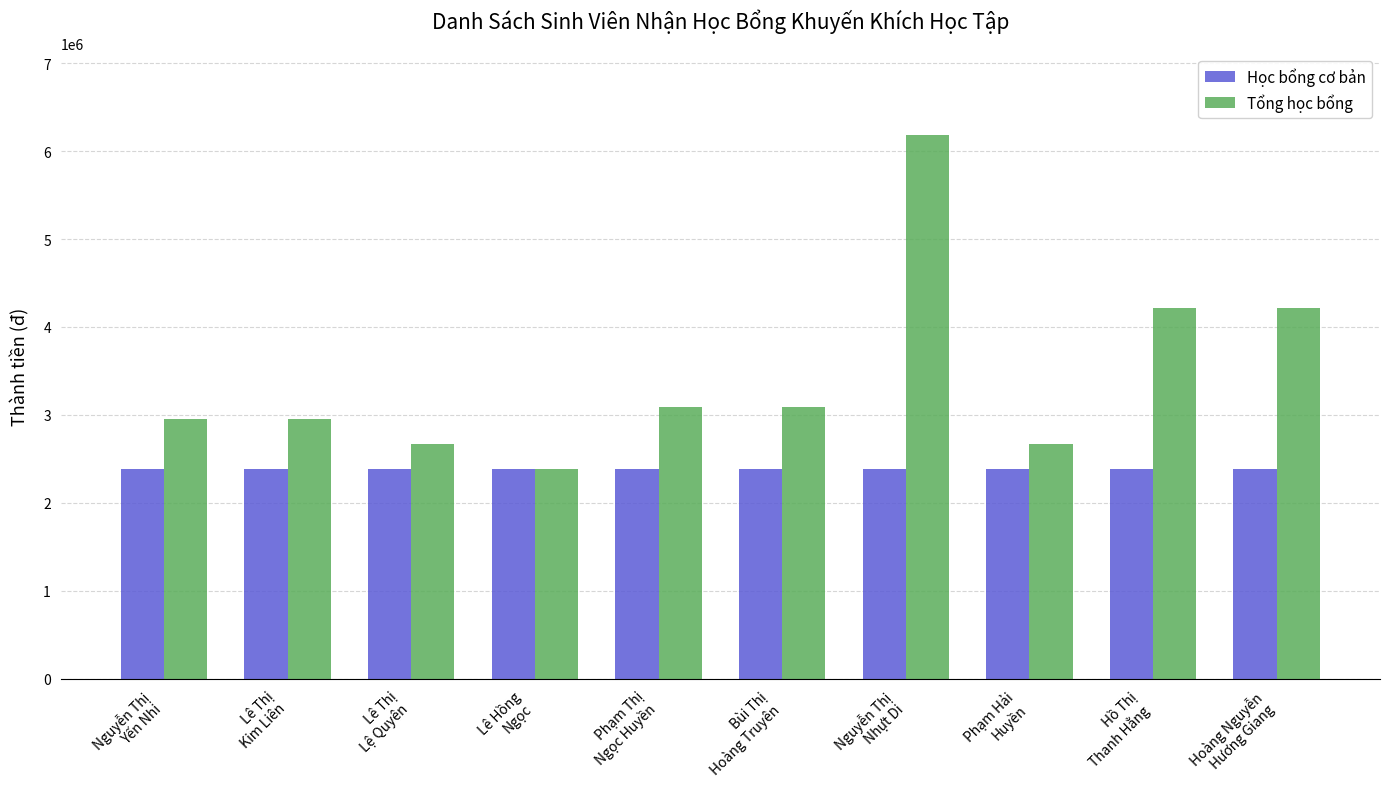

The Học bổng cơ bản series shows 2388500 at Lê Thị
Kim Liên. True or false?

True